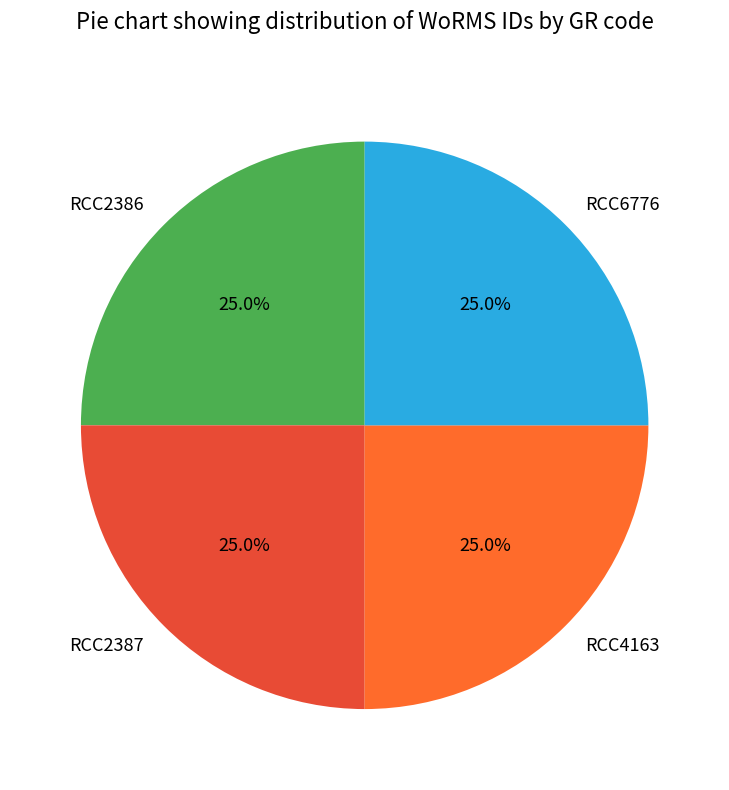

To the nearest percent, what percentage of the pie is RCC2386?

25%